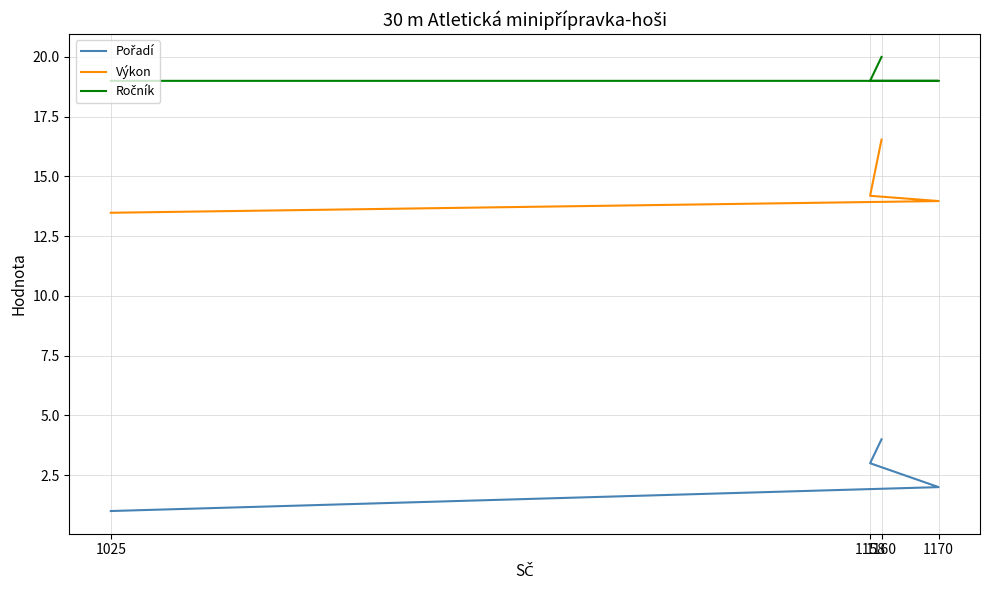

The value of Pořadí at 1160 is 6.6. True or false?

False